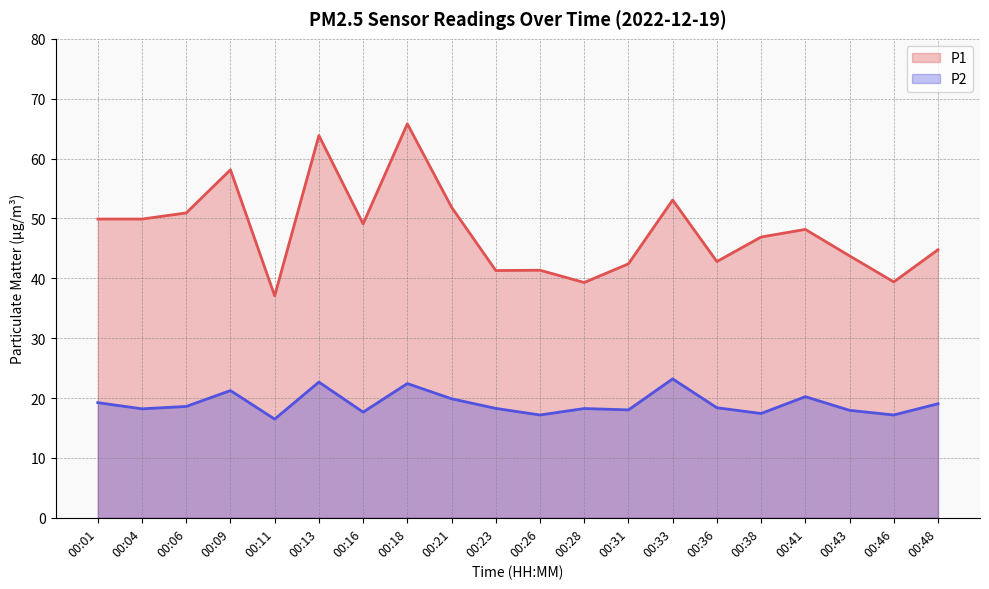

Does the chart have visible grid lines?

Yes